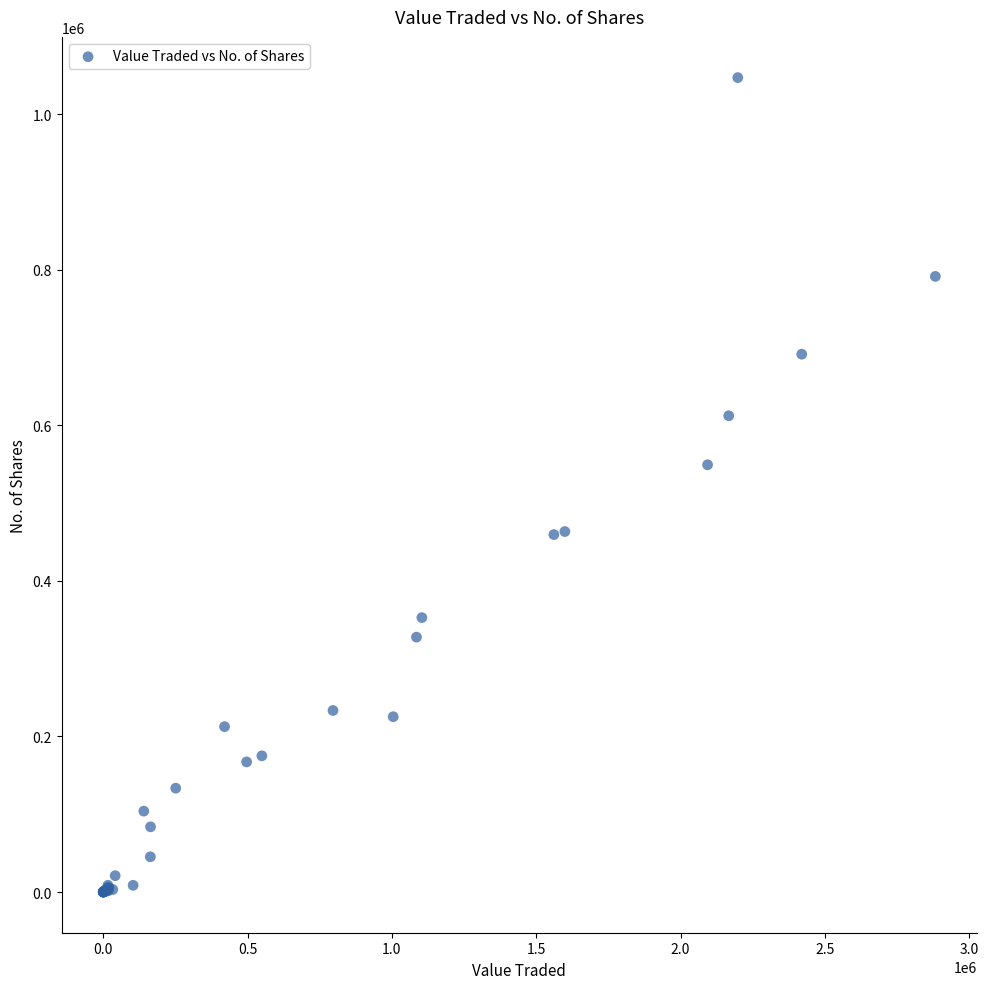

What Y value in the scatter plot is closest to 523417?

549148